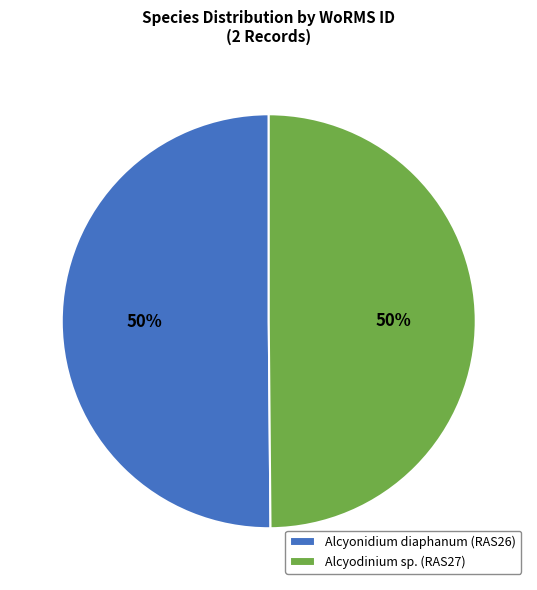

Is the sum of Alcyodinium sp. (RAS27) and Alcyonidium diaphanum (RAS26) greater than half?

Yes